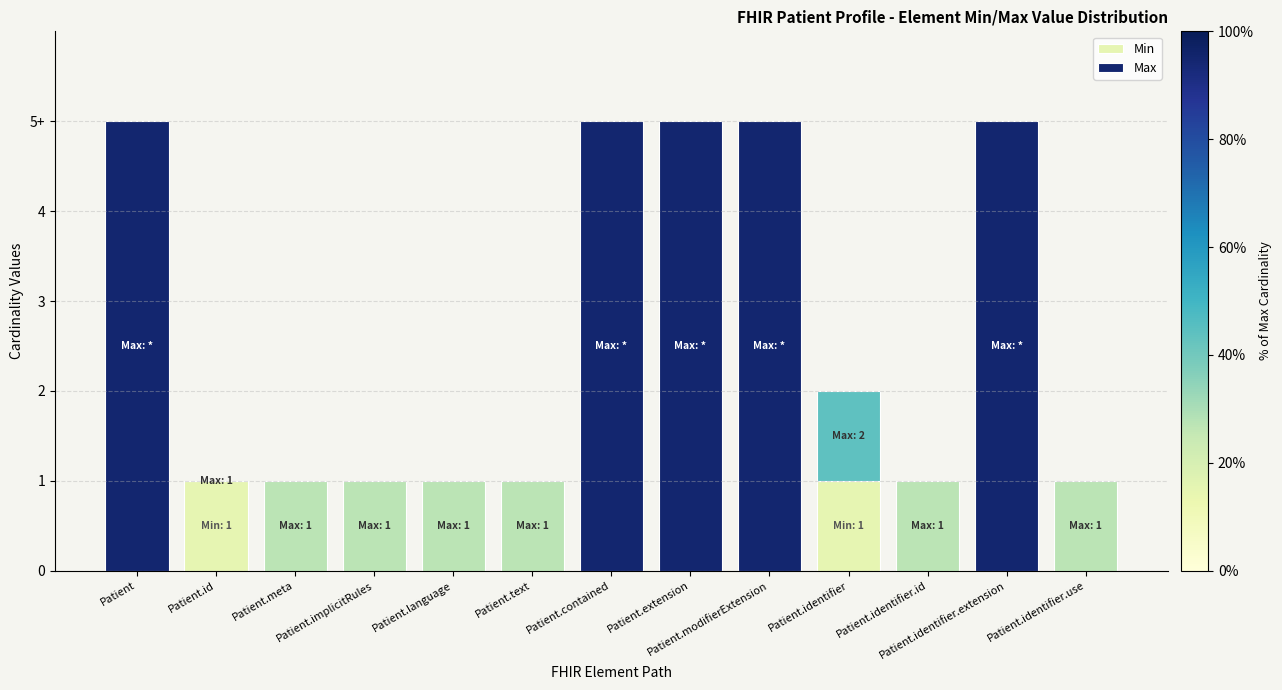

Does the chart contain stacked bars?

Yes